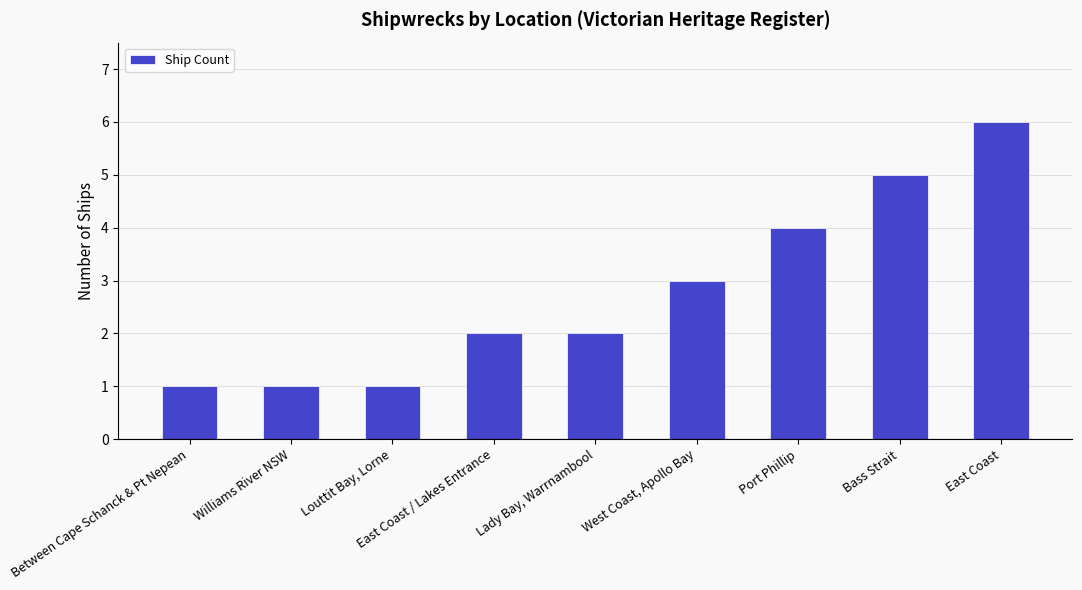

Count the number of data series in this chart.

1